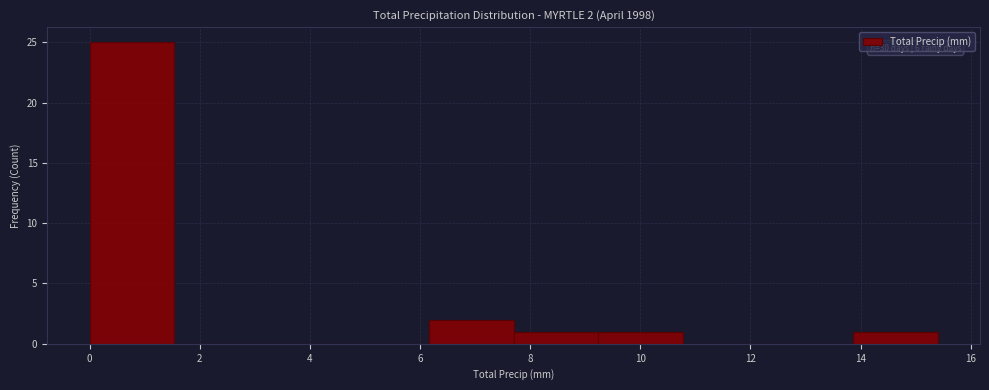

Over which range of the x-axis is the bar tallest?

0.00 to 1.54